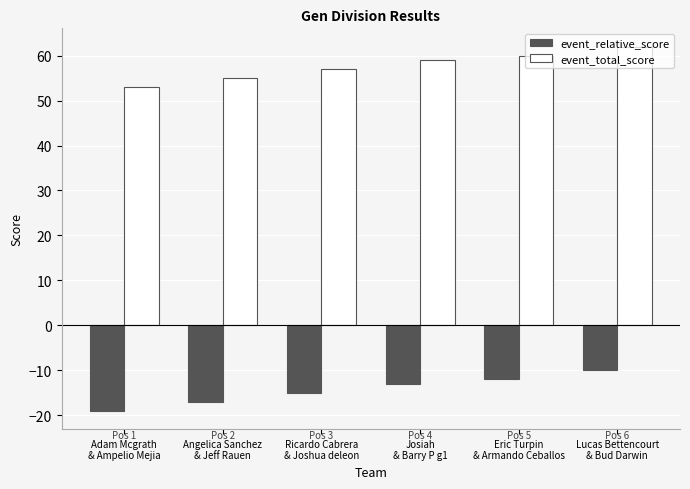

What is the lowest value of the event_relative_score series?

-19